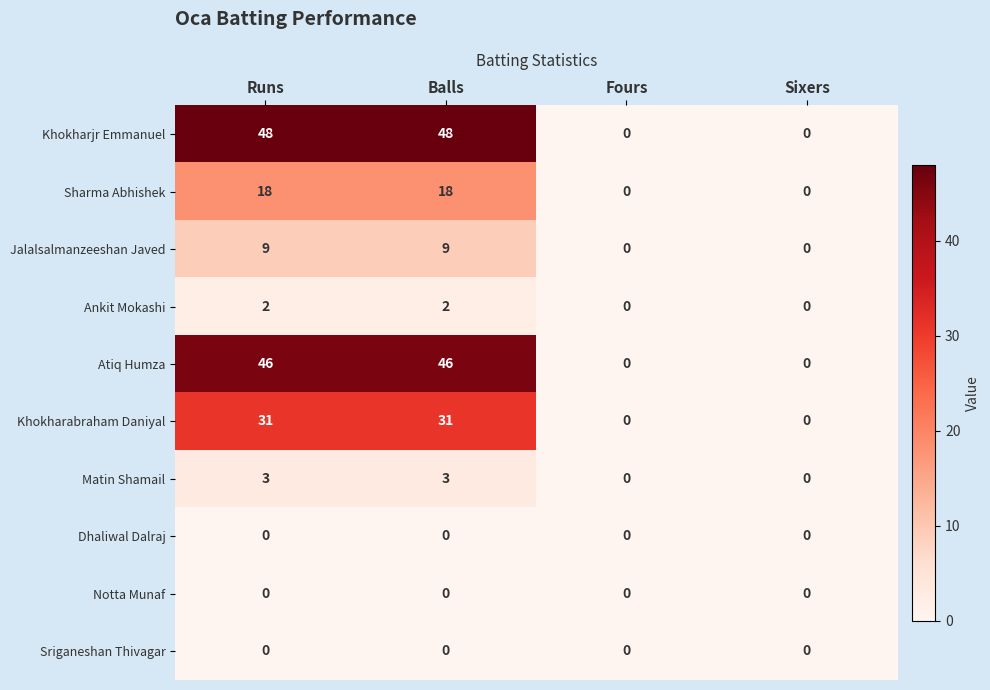

What is the difference between the maximum and minimum values in the Sharma Abhishek series?

18